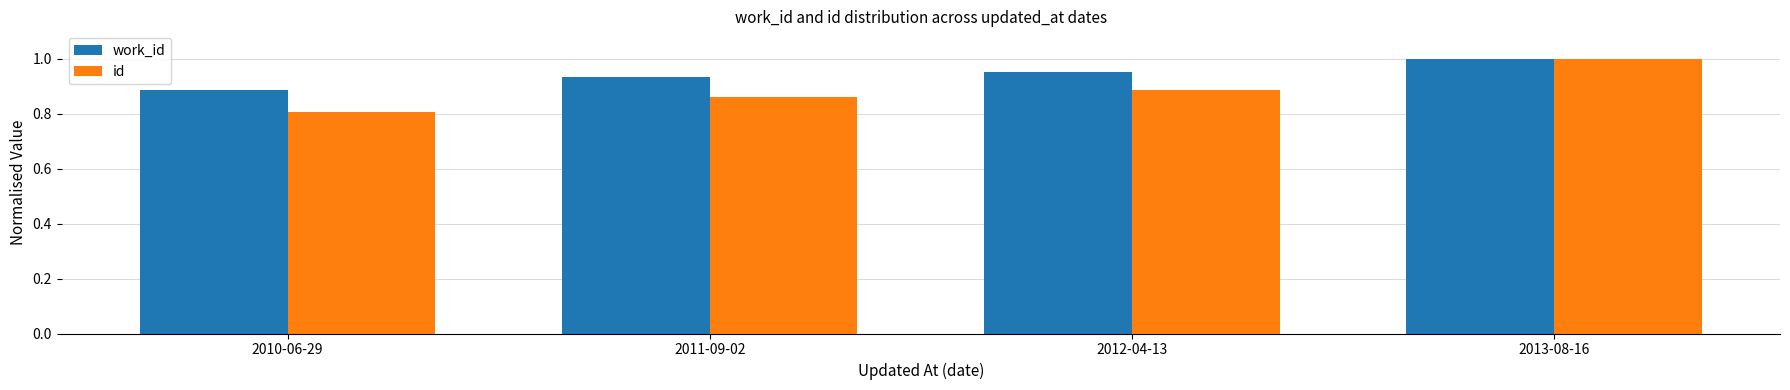

Which category has the highest value in the id series?

2013-08-16